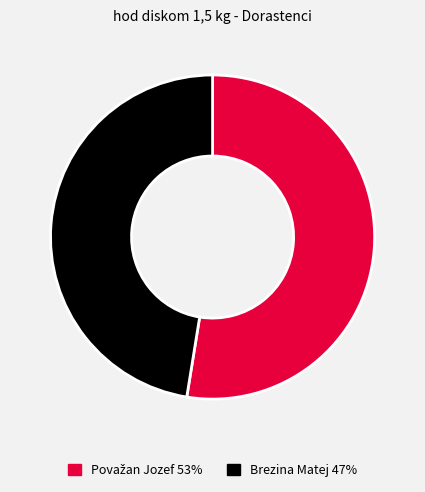

The Brezina Matej slice represents 34% of the pie. True or false?

False